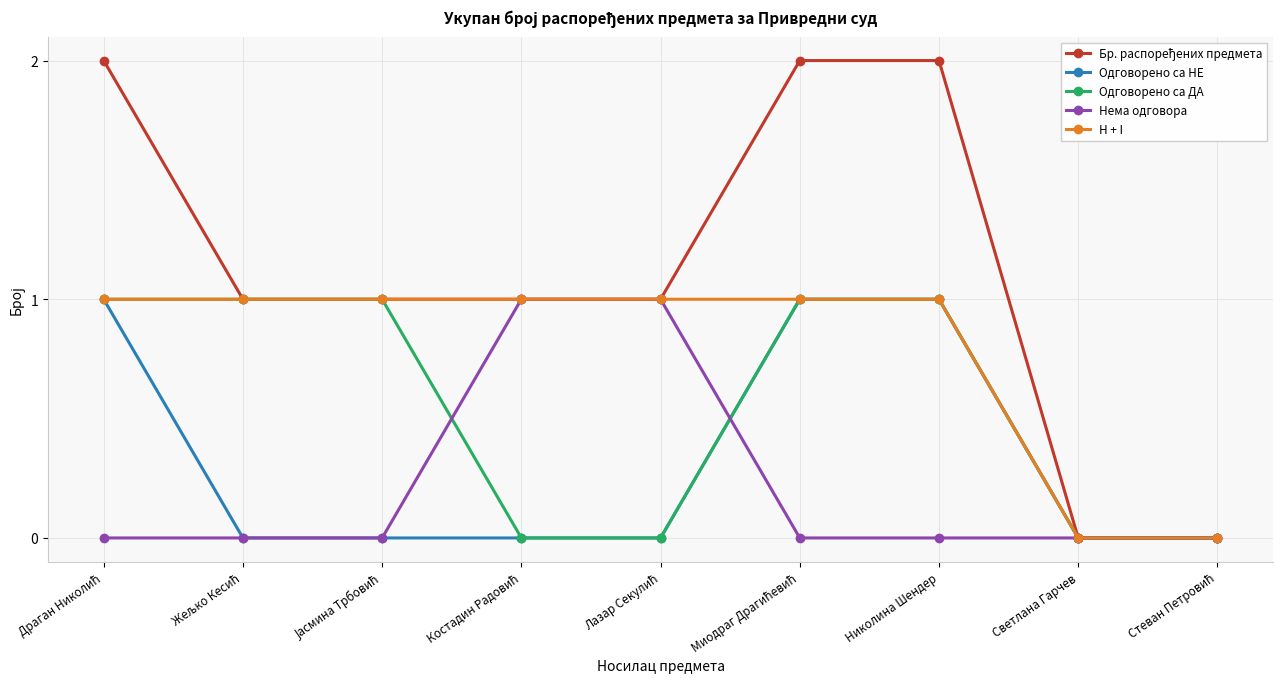

Count the number of categories in the chart.

9